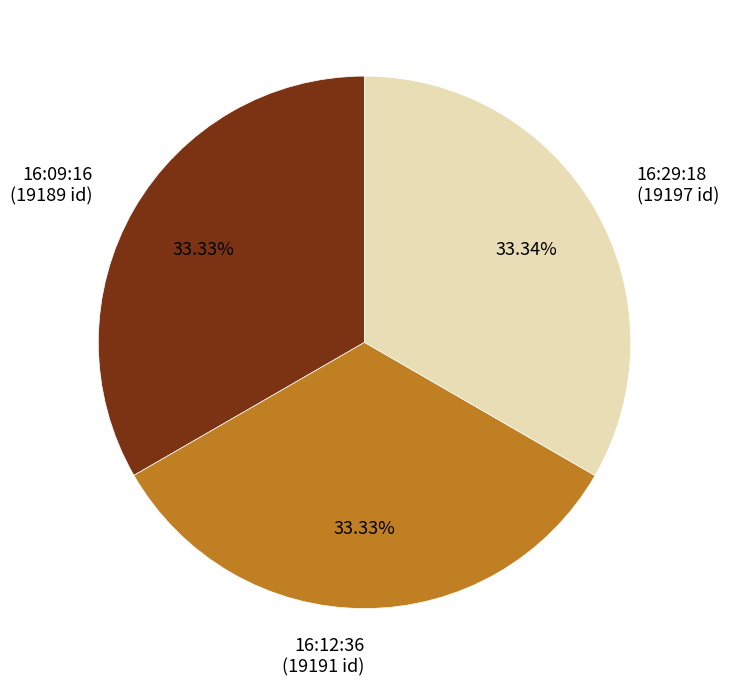

Is there any slice that represents more than half of the pie?

No